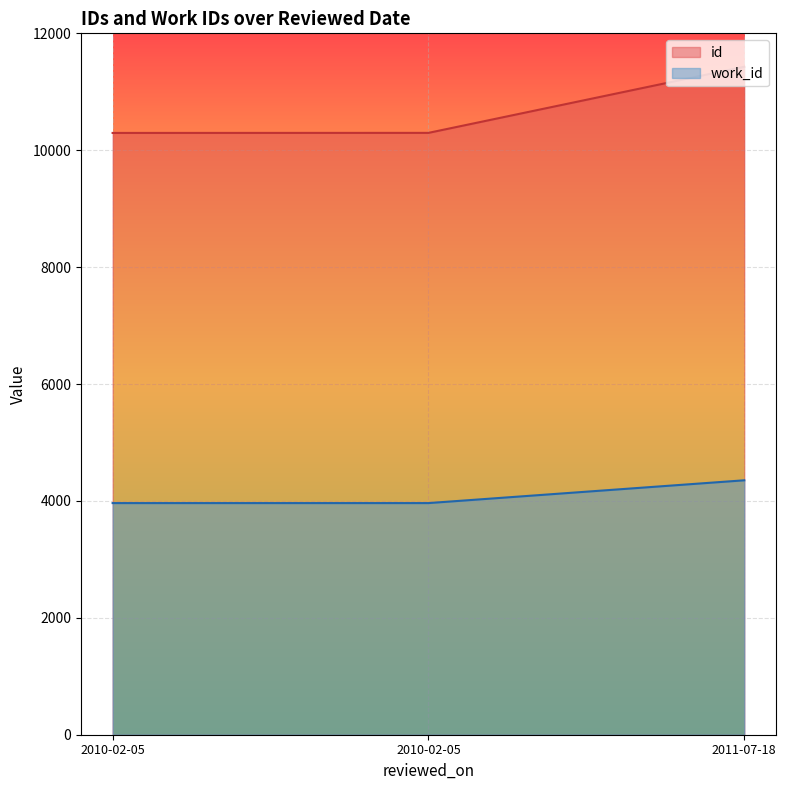

What is the highest value of the work_id series?

4353